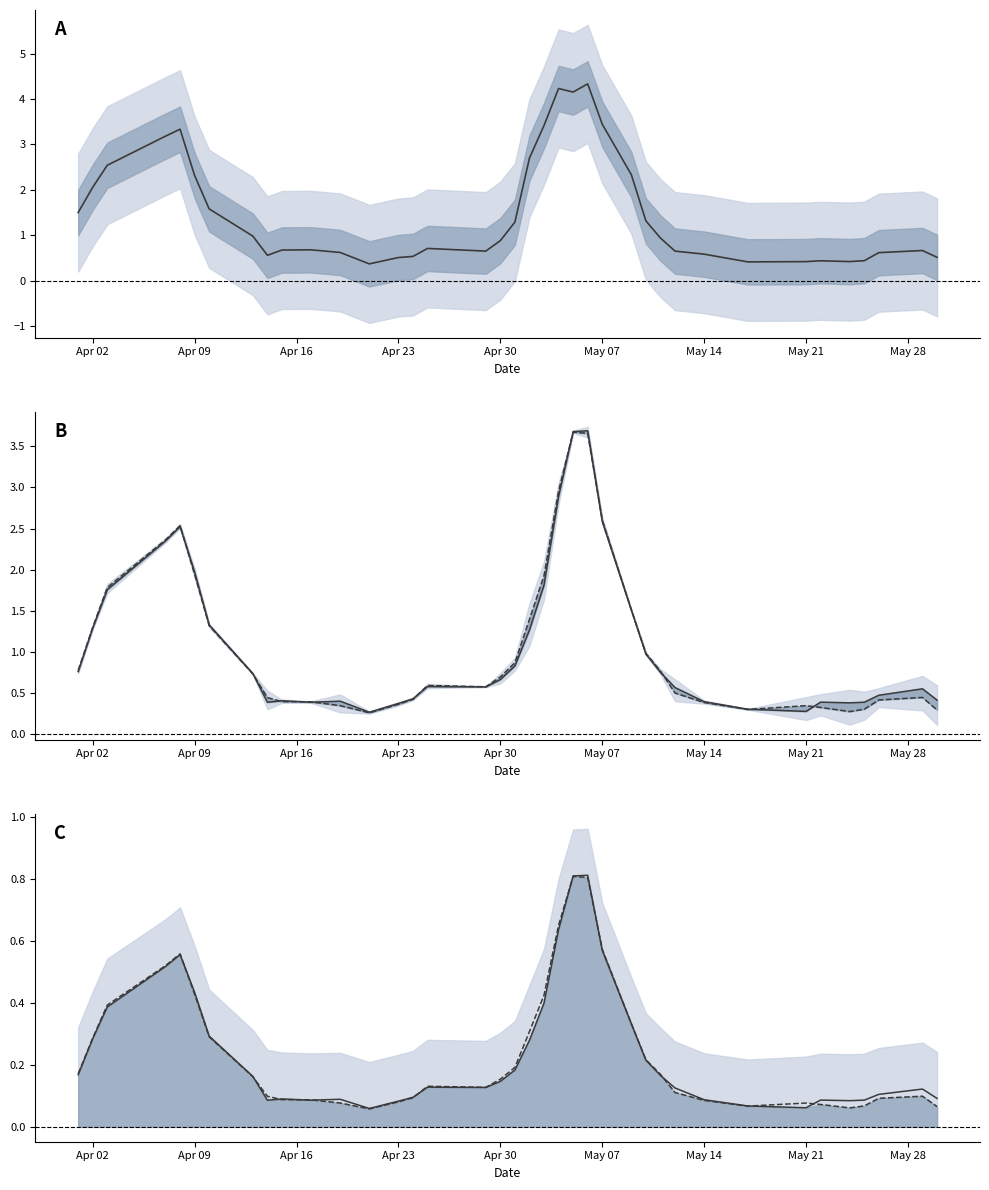

Does the chart have visible grid lines?

No